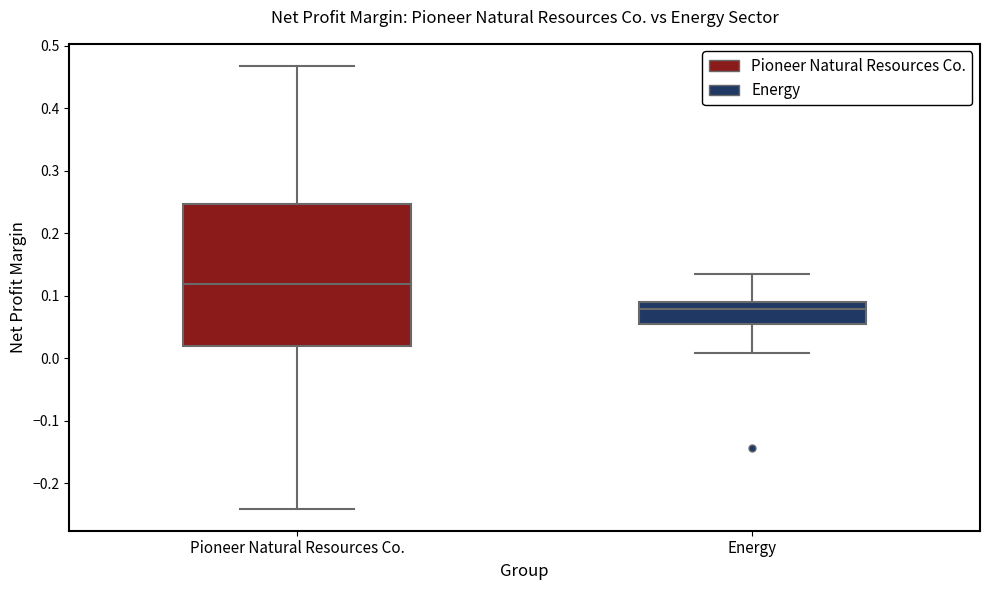

Where is the upper edge of the box for Pioneer Natural Resources Co. on the y-axis? The values are not printed on the chart, so give them approximately, as read against the axis.

0.25